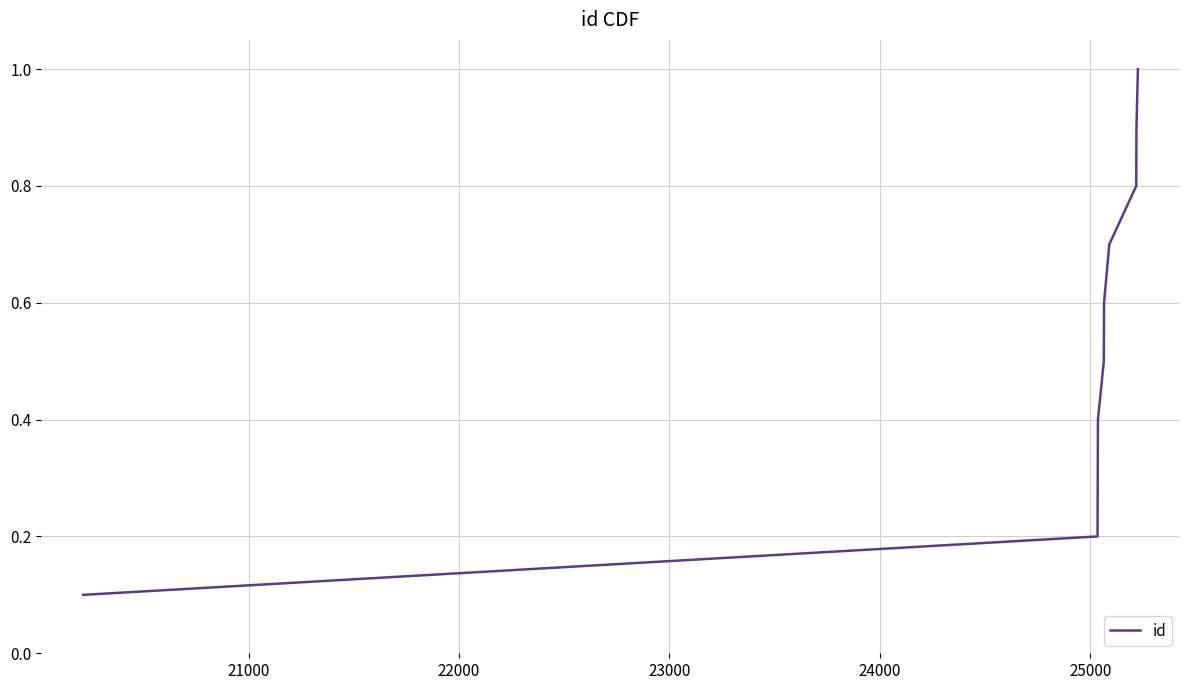

Reading left to right, what are all the values shown in this chart?

0.1	0.2	0.3	0.4	0.5	0.6	0.7	0.8	0.9	1.0